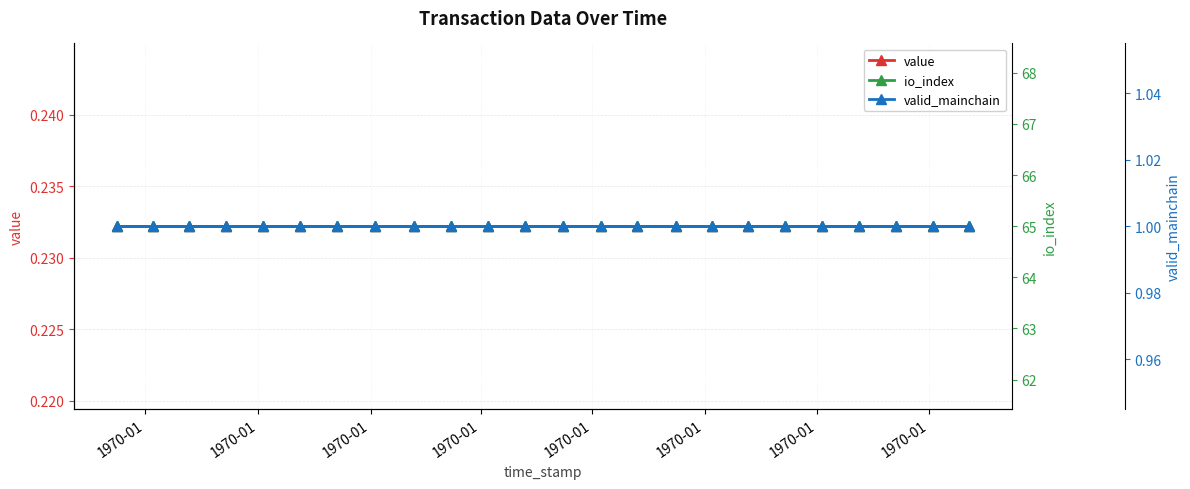

Does the chart display data point markers on the line(s)?

Yes